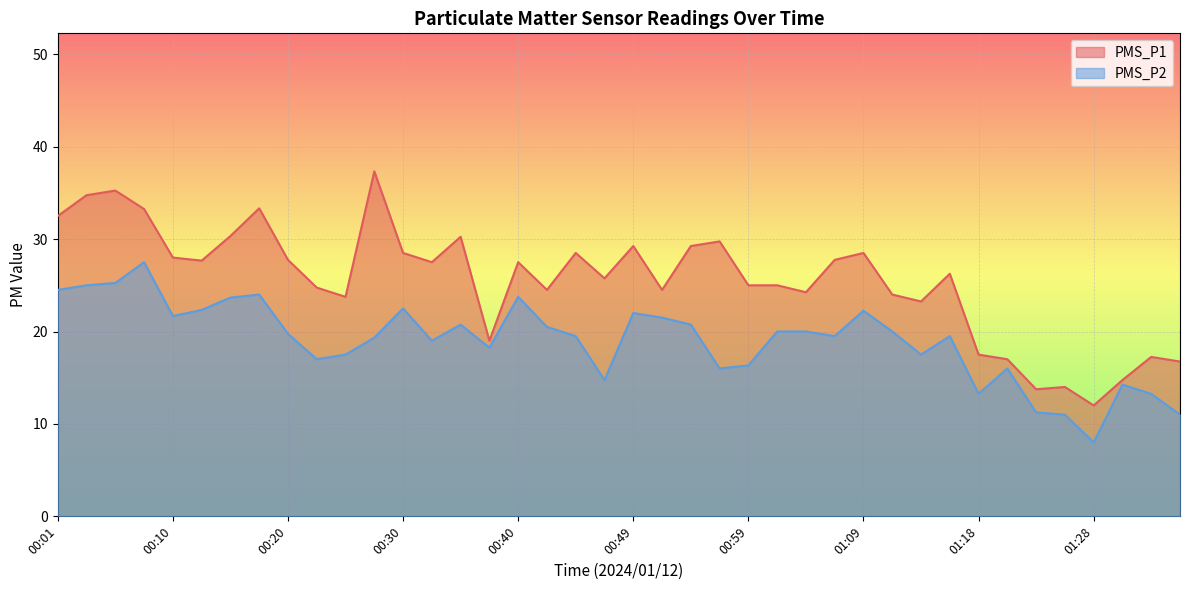

Reading left to right, list all the values displayed in this chart.

PMS_P1: 00:01=32.5	00:03=34.8	00:06=35.2	00:08=33.2	00:10=28.0	00:13=27.7	00:15=30.3	00:18=33.3	00:20=27.8	00:23=24.8	00:25=23.8	00:27=37.3	00:30=28.5	00:32=27.5	00:35=30.2	00:37=19.0	00:40=27.5	00:42=24.5	00:44=28.5	00:47=25.8	00:49=29.2	00:52=24.5	00:54=29.2	00:57=29.8	00:59=25.0	01:01=25.0	01:04=24.2	01:06=27.8	01:09=28.5	01:11=24.0	01:14=23.2	01:16=26.2	01:18=17.5	01:21=17.0	01:23=13.8	01:26=14.0	01:28=12.0	01:31=14.8	01:33=17.2	01:35=16.8
PMS_P2: 00:01=24.5	00:03=25.0	00:06=25.2	00:08=27.5	00:10=21.7	00:13=22.3	00:15=23.7	00:18=24.0	00:20=19.8	00:23=17.0	00:25=17.5	00:27=19.3	00:30=22.5	00:32=19.0	00:35=20.8	00:37=18.2	00:40=23.8	00:42=20.5	00:44=19.5	00:47=14.8	00:49=22.0	00:52=21.5	00:54=20.8	00:57=16.0	00:59=16.3	01:01=20.0	01:04=20.0	01:06=19.5	01:09=22.2	01:11=20.0	01:14=17.5	01:16=19.5	01:18=13.2	01:21=16.0	01:23=11.2	01:26=11.0	01:28=8.0	01:31=14.2	01:33=13.2	01:35=11.0